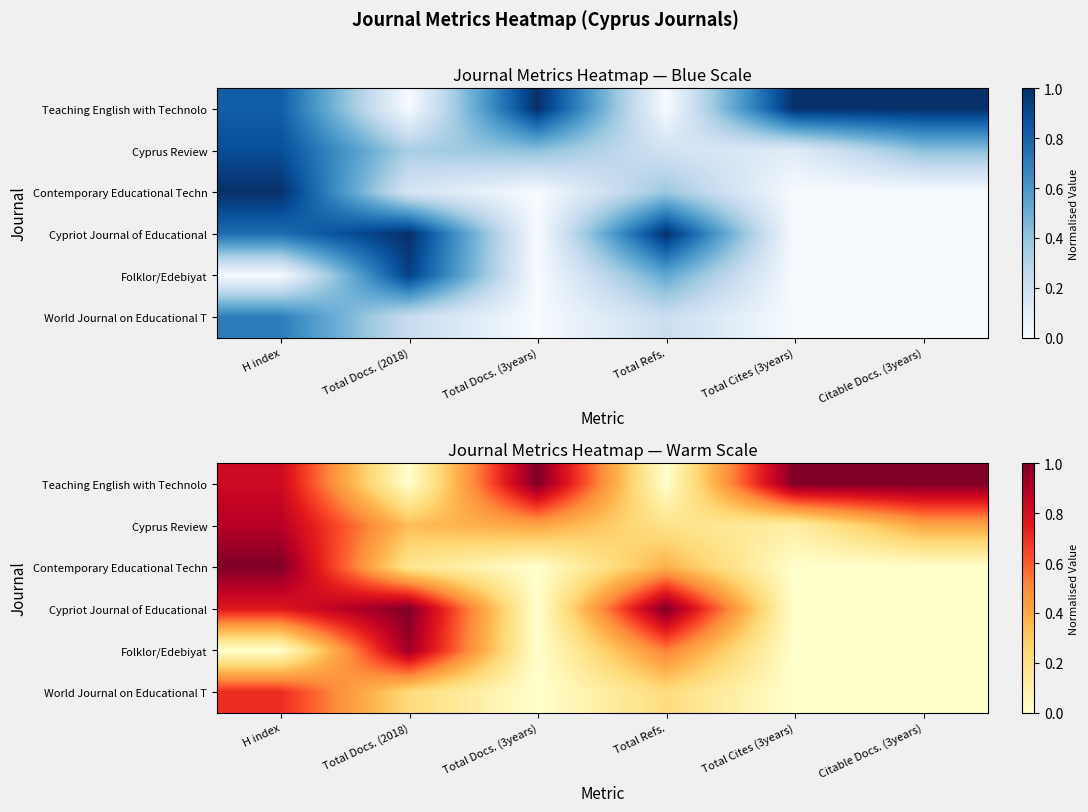

Which series has the largest total across all categories?

Teaching English with Technolo